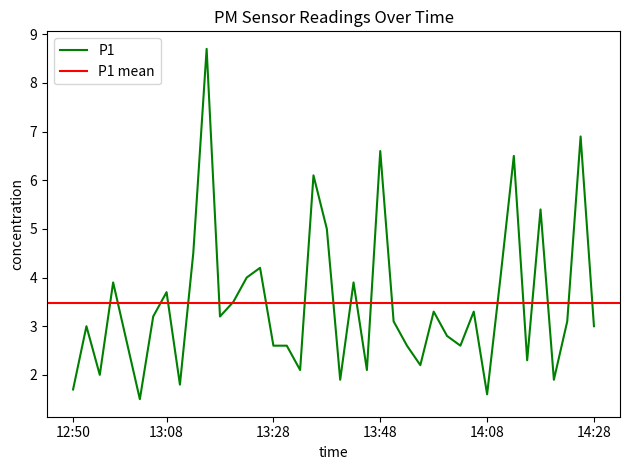

Does the chart display data point markers on the line(s)?

No